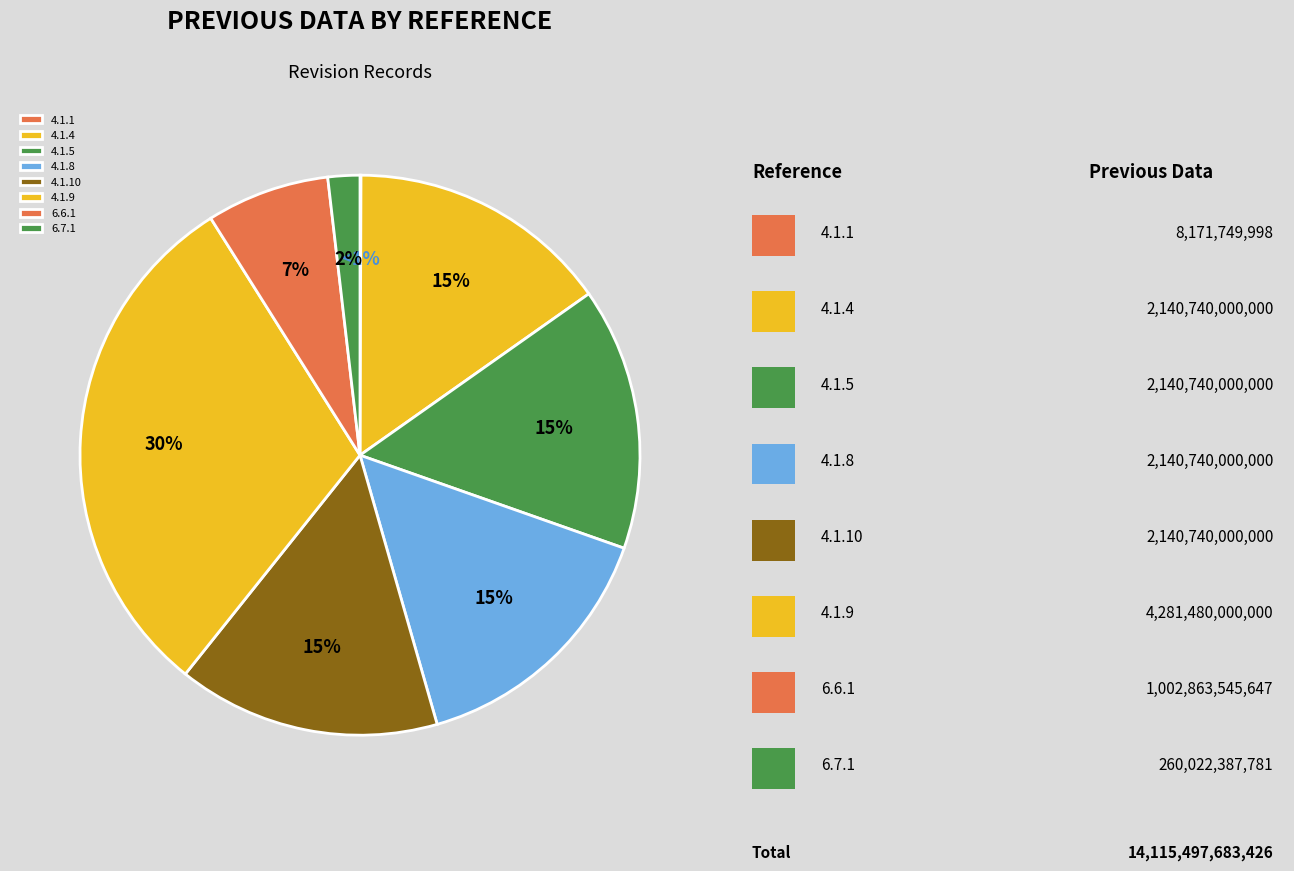

To the nearest percent, what portion does 4.1.9 represent?

30%